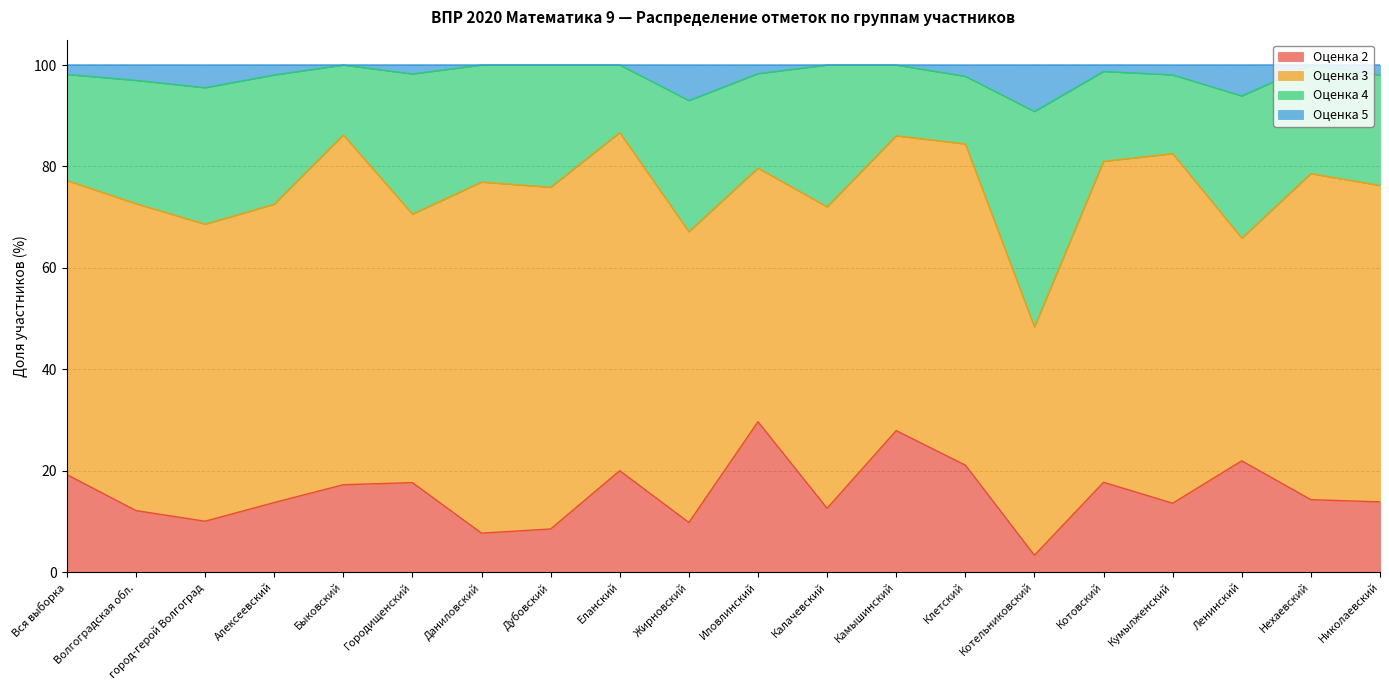

What is the total value across all series at Калачевский?

100.0